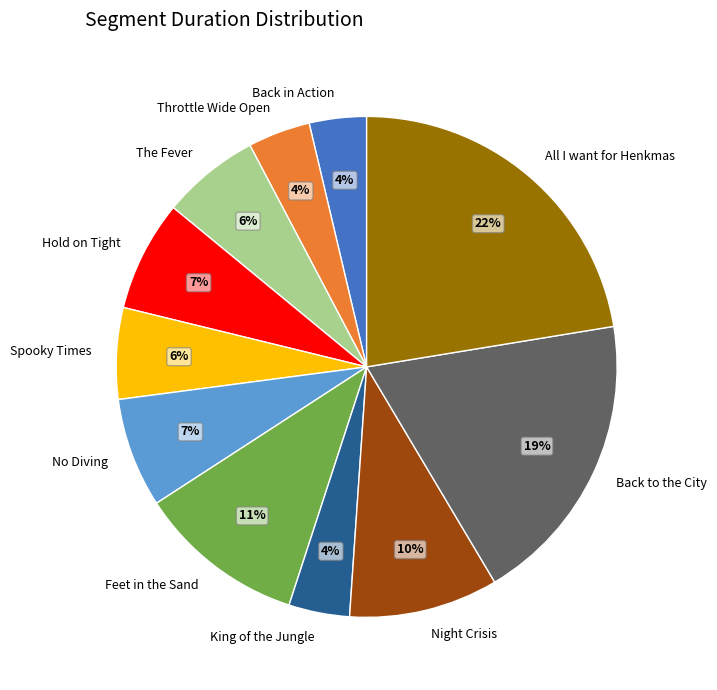

Does Feet in the Sand account for over 50% of the chart?

No